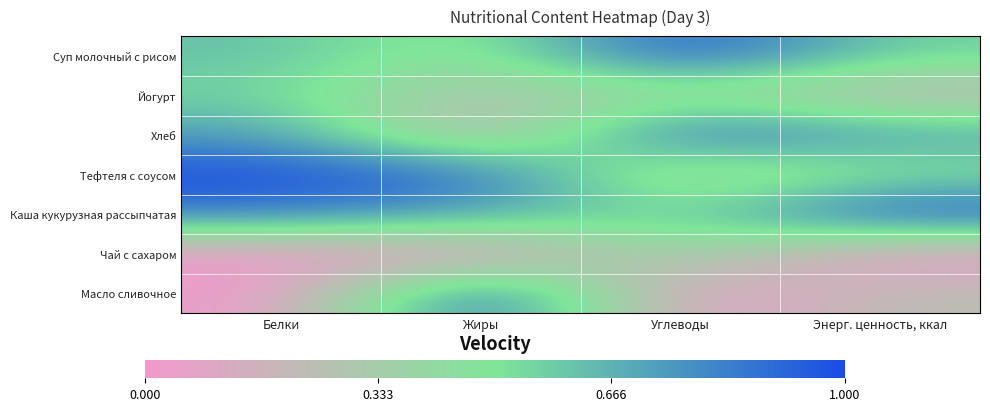

At Энерг. ценность, ккал, list the series in order from largest to smallest.

Каша кукурузная рассыпчатая, Хлеб, Суп молочный с рисом, Тефтеля с соусом, Масло сливочное, Йогурт, Чай с сахаром